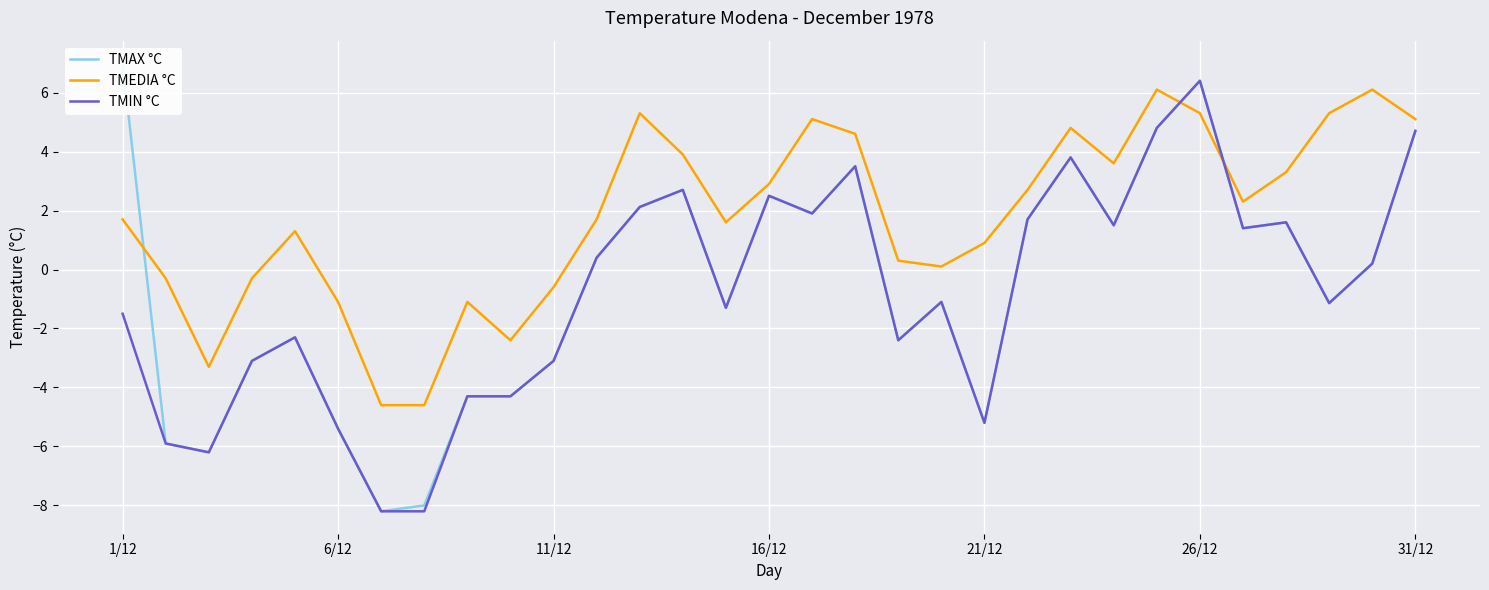

What is the maximum value shown in the chart?

7.0